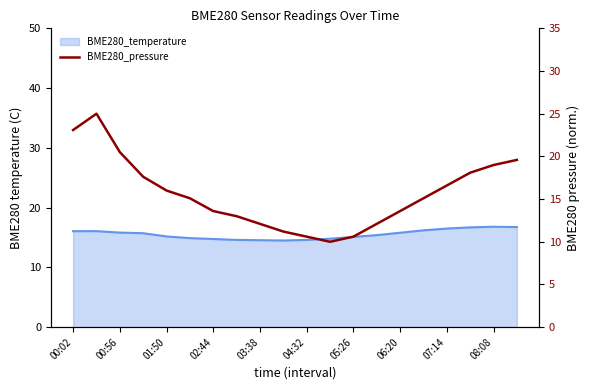

Which has a higher value, 00:02 or 08:08?

00:02